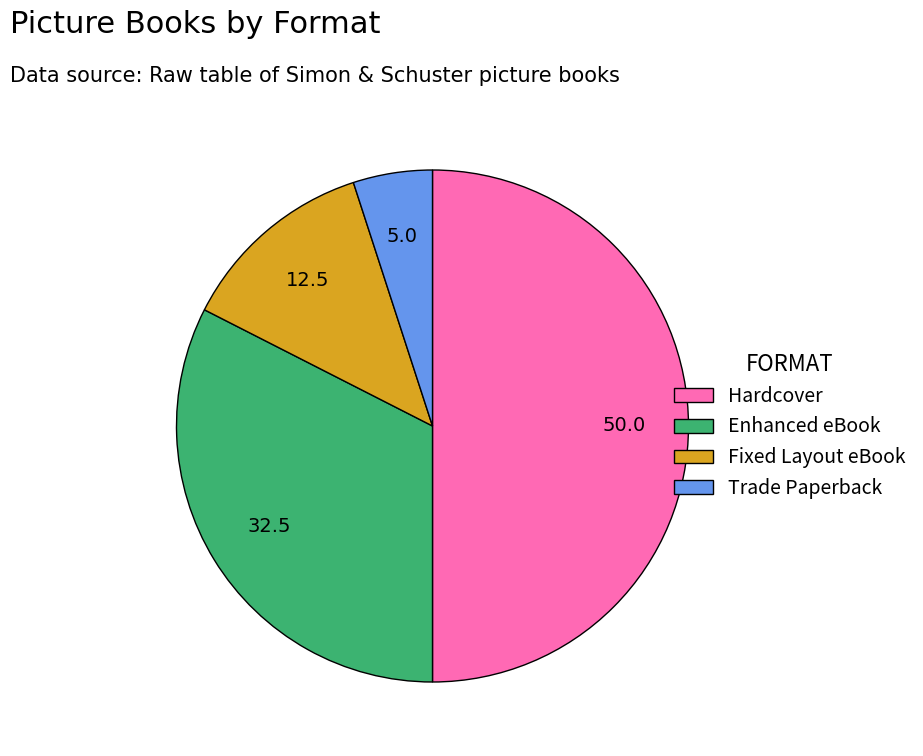

Rank the categories by value from highest to lowest.

Hardcover, Enhanced eBook, Fixed Layout eBook, Trade Paperback